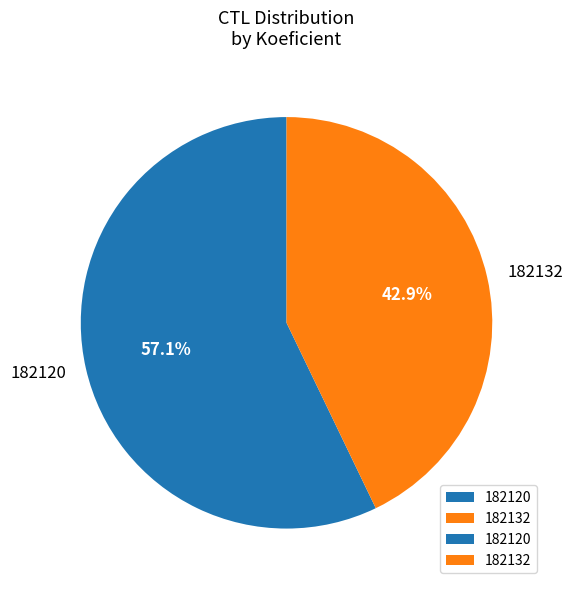

To the nearest percent, what is the difference between the largest and smallest slice percentages?

14%